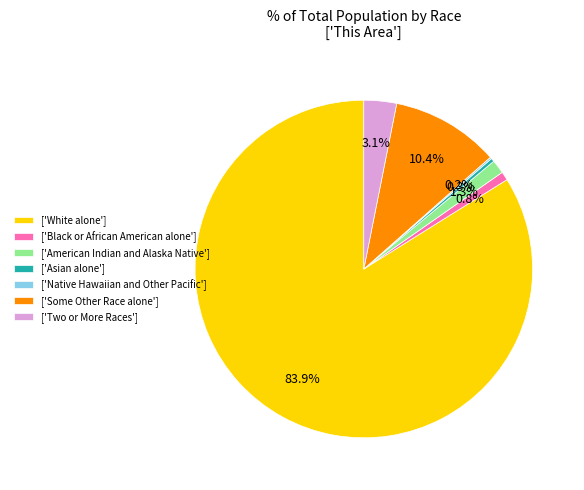

Between ['Two or More Races'] and ['Asian alone'], which is larger?

['Two or More Races']